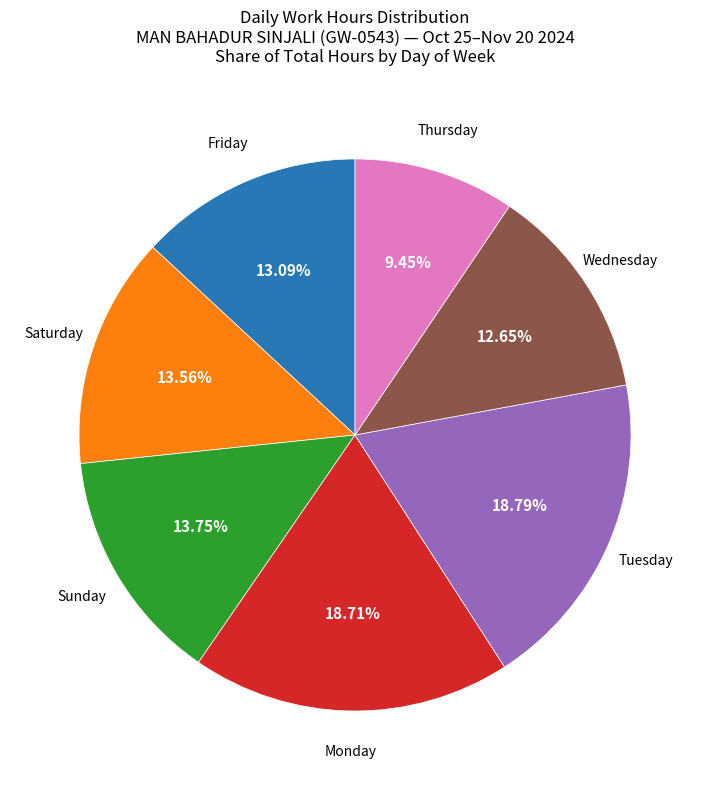

Is there any slice that represents more than half of the pie?

No